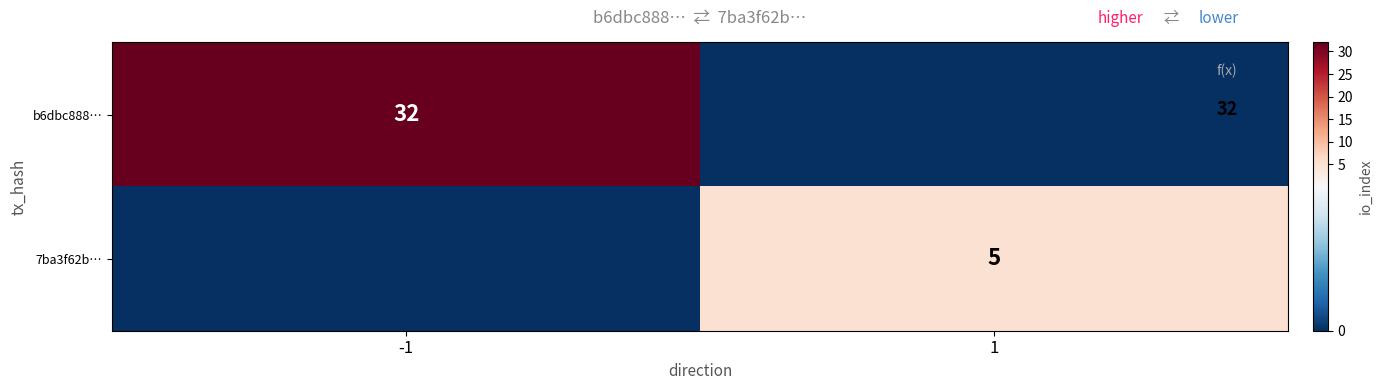

Is the value of 7ba3f62b… at 1 greater than the value of b6dbc888… at -1?

No